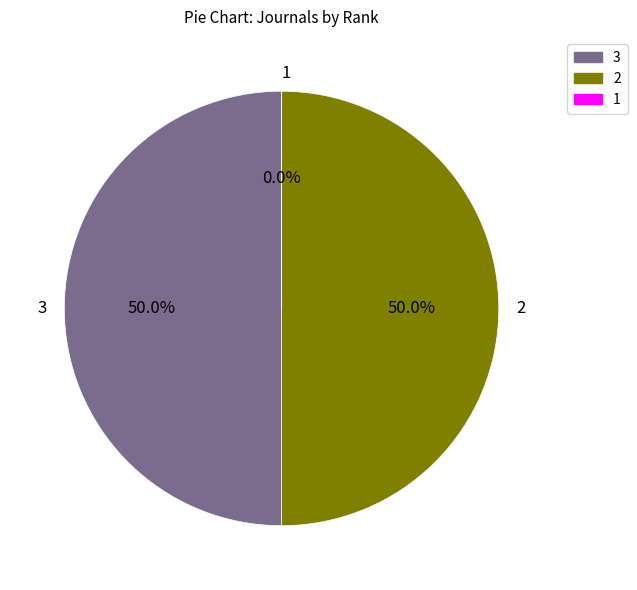

What percentage is NOT represented by 2?

50.0%